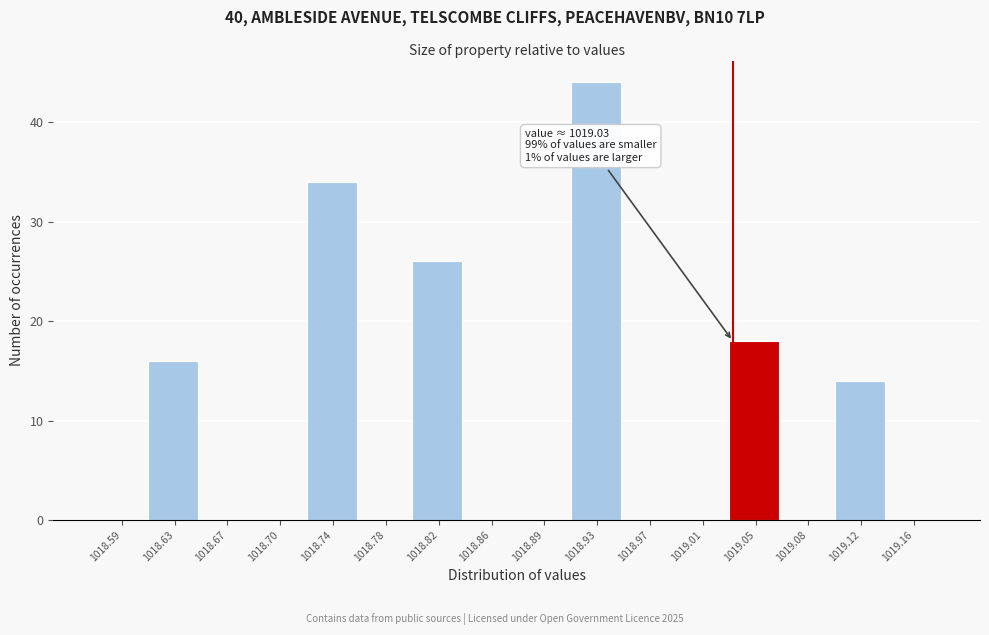

Which range on the x-axis has the tallest bar?

1018.915 to 1018.950